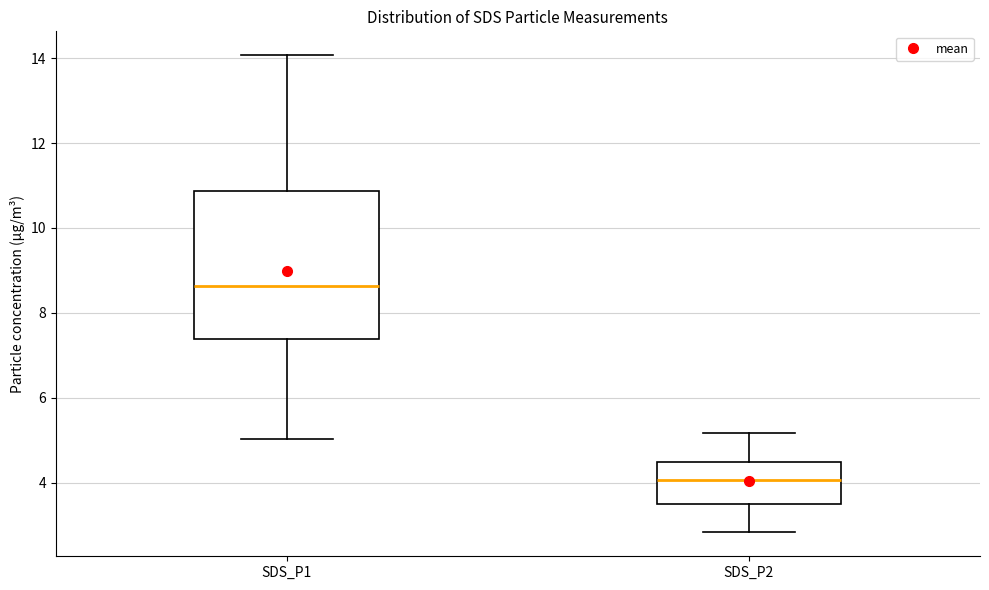

Which box has the highest median line?

SDS_P1